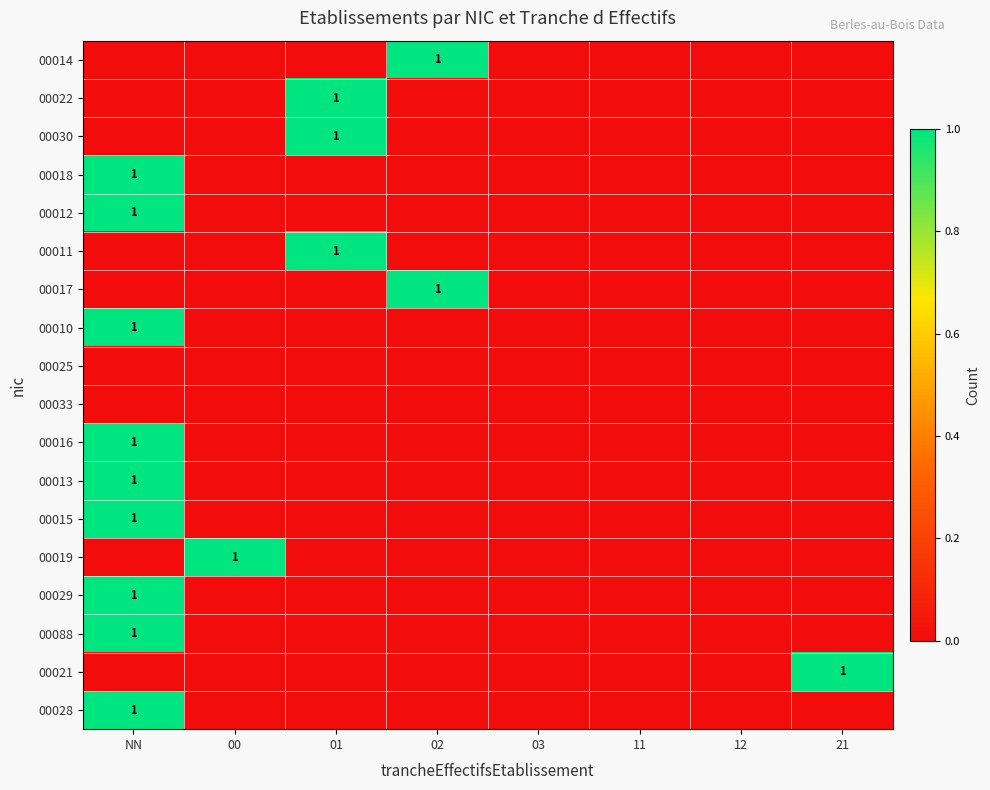

Count the number of data series in this chart.

18